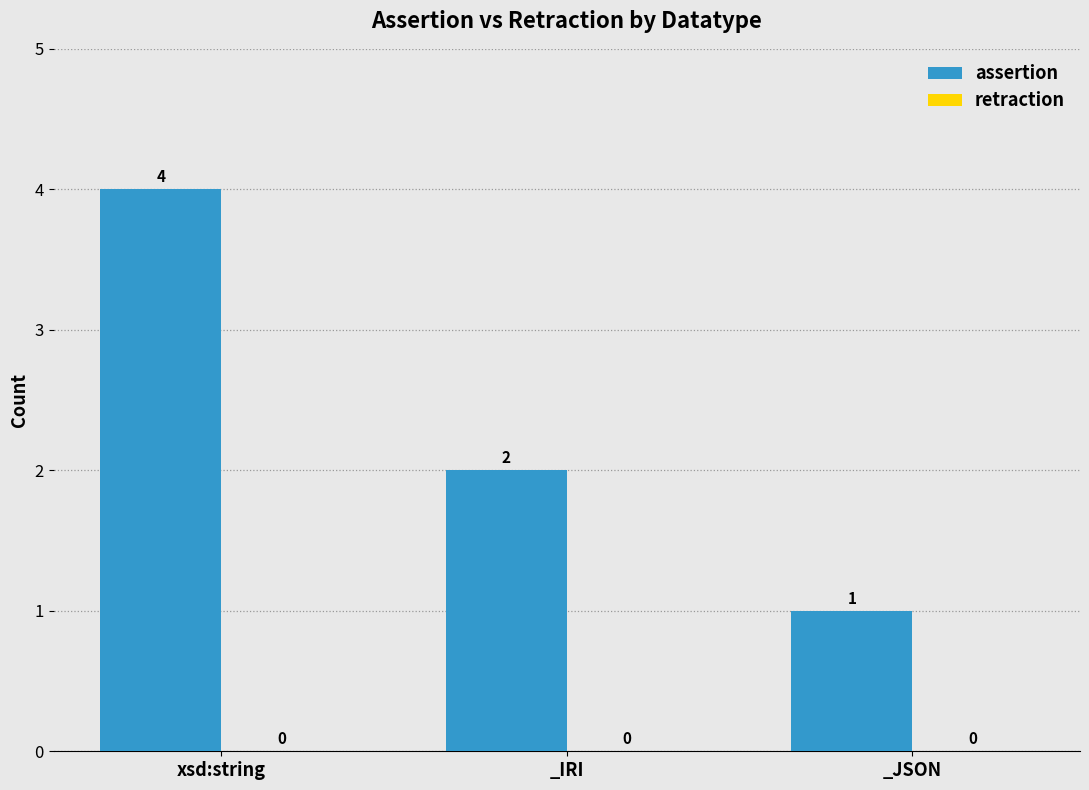

Count the values in the range 1 to 4.

3